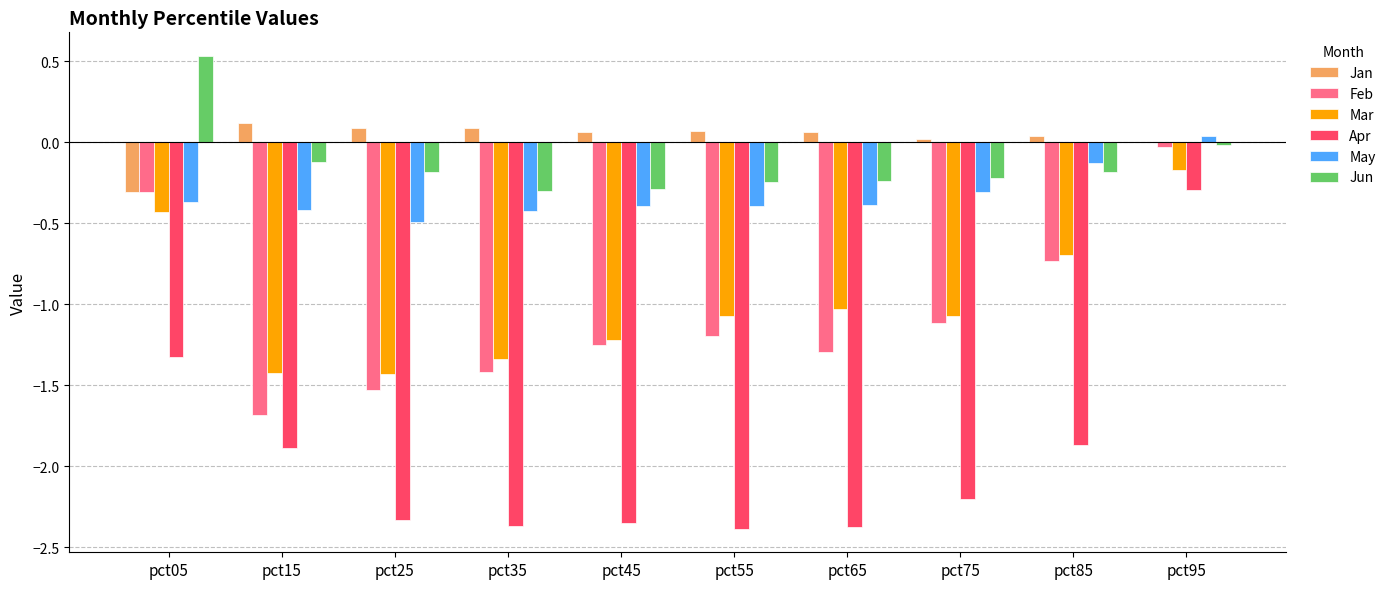

How many distinct data groups are displayed?

6